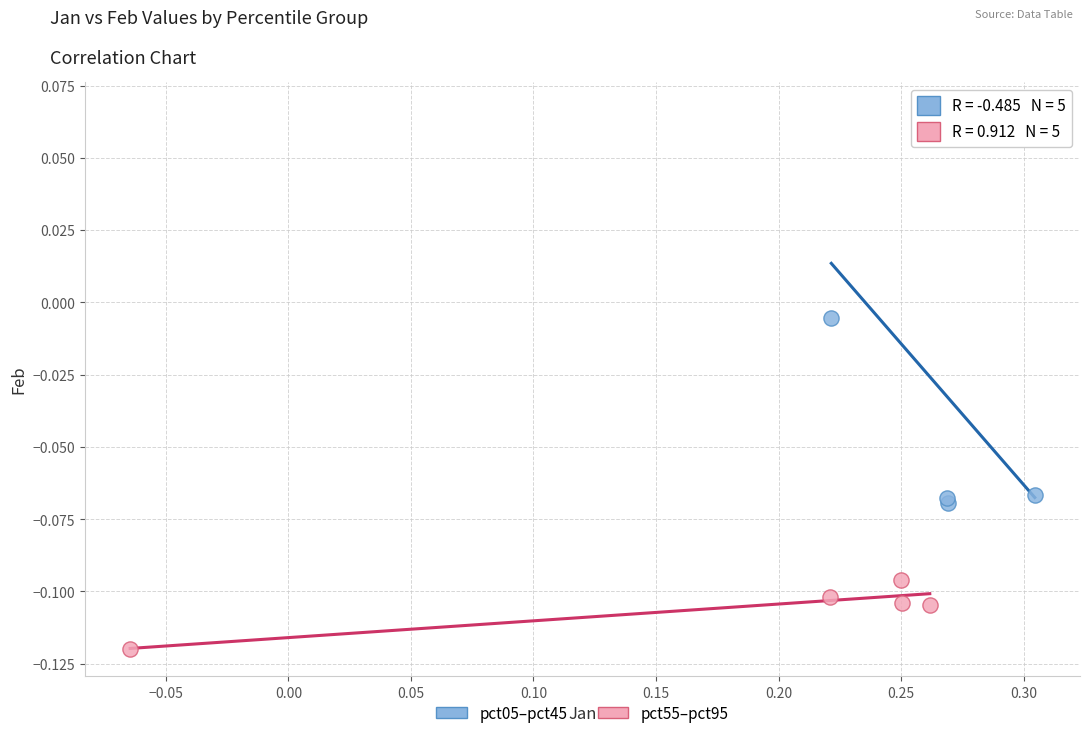

Which series has the widest spread of Y values?

pct05–pct45